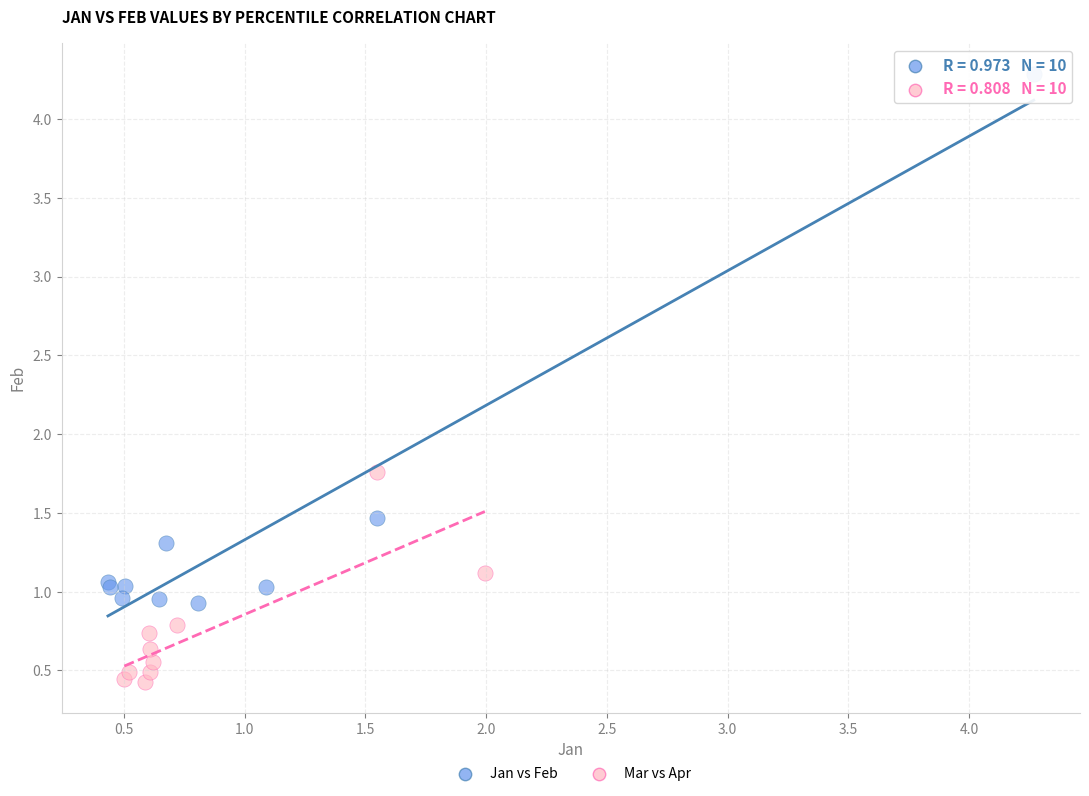

Which series has the widest spread of Y values?

Jan vs Feb